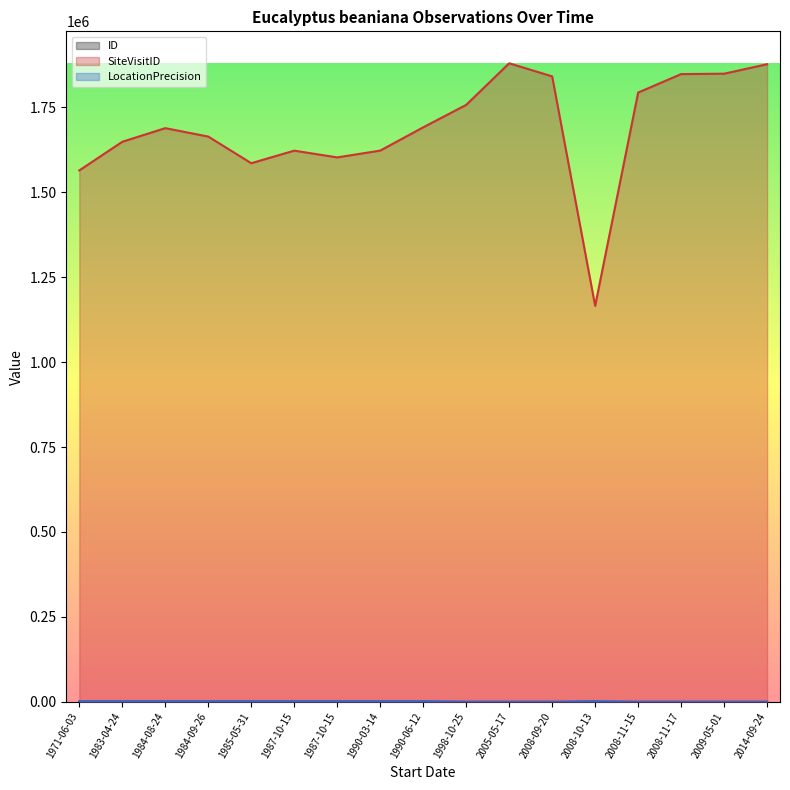

True or false: LocationPrecision and ID intersect in this chart.

False